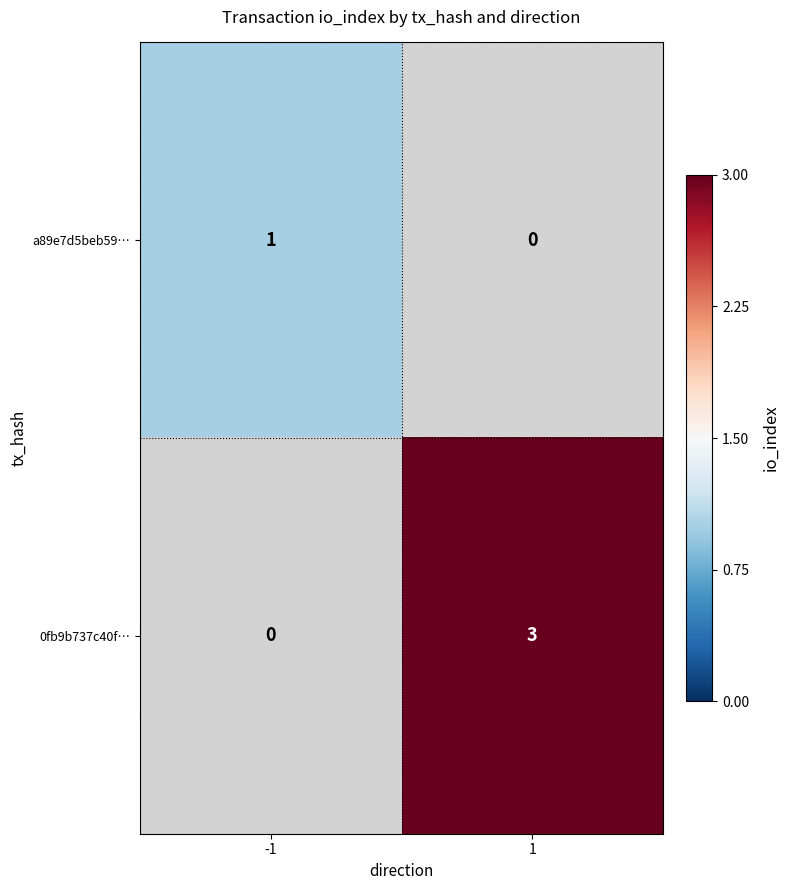

What is the maximum value shown in the chart?

3.0